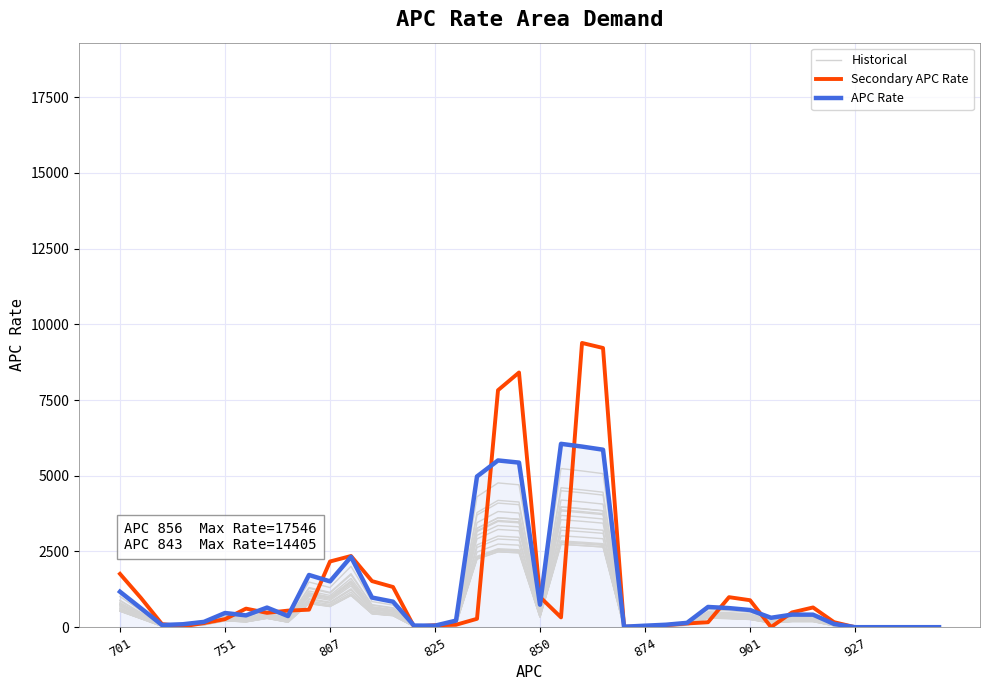

What is the approximate value of APC Rate at 29?

631.1